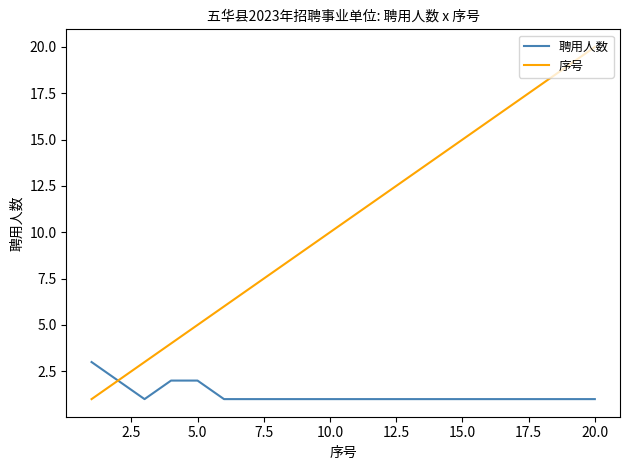

Which series has the widest spread of values?

序号